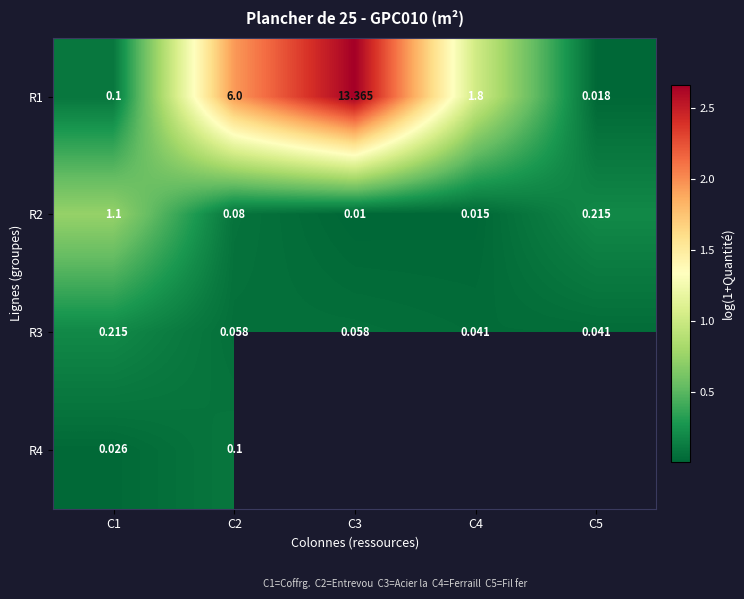

Count the number of categories in the chart.

5